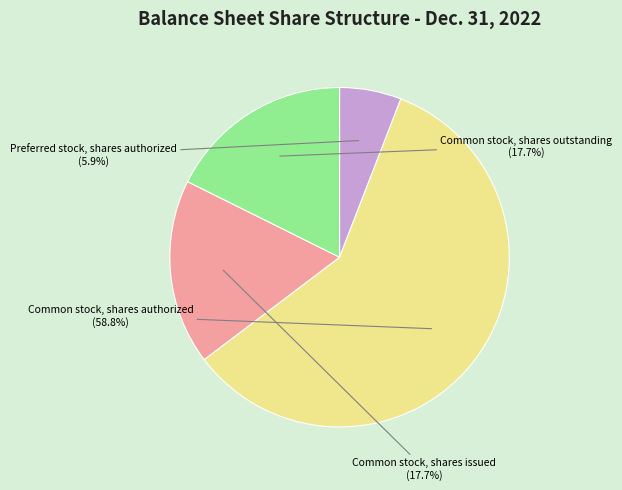

Is there any slice that represents more than half of the pie?

Yes